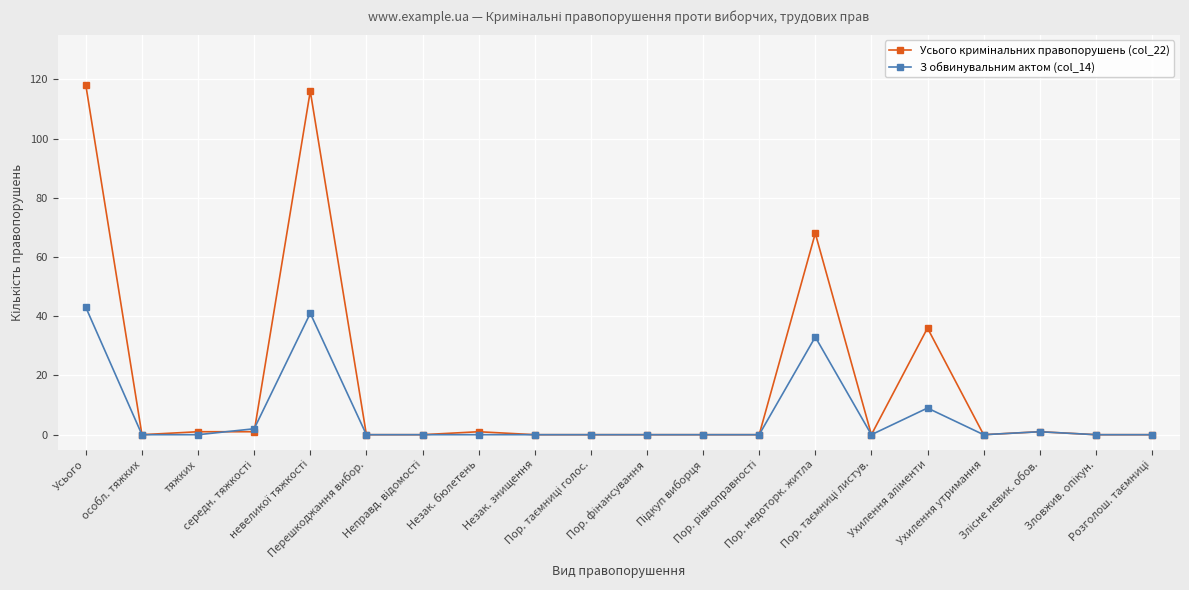

What is the greatest value displayed?

118